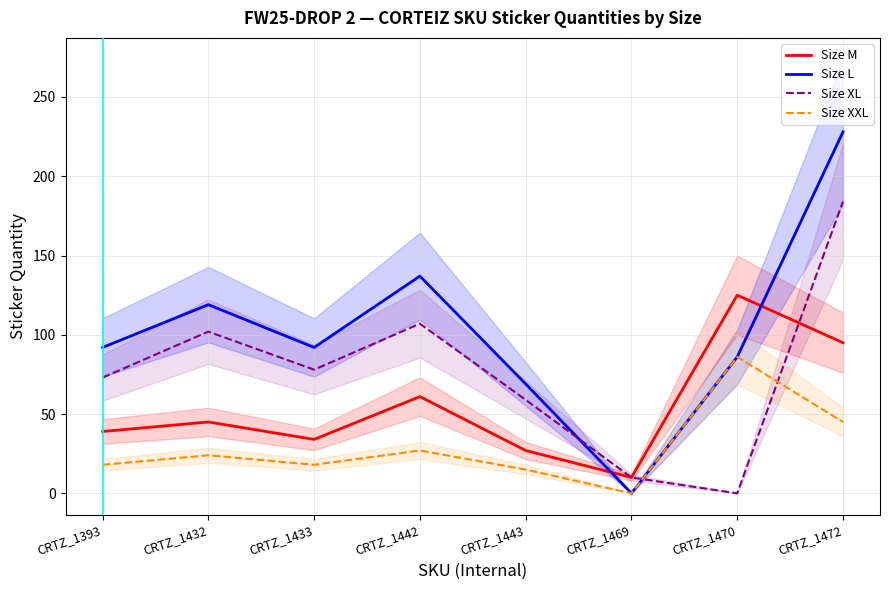

True or false: Size L and Size XL intersect in this chart.

True